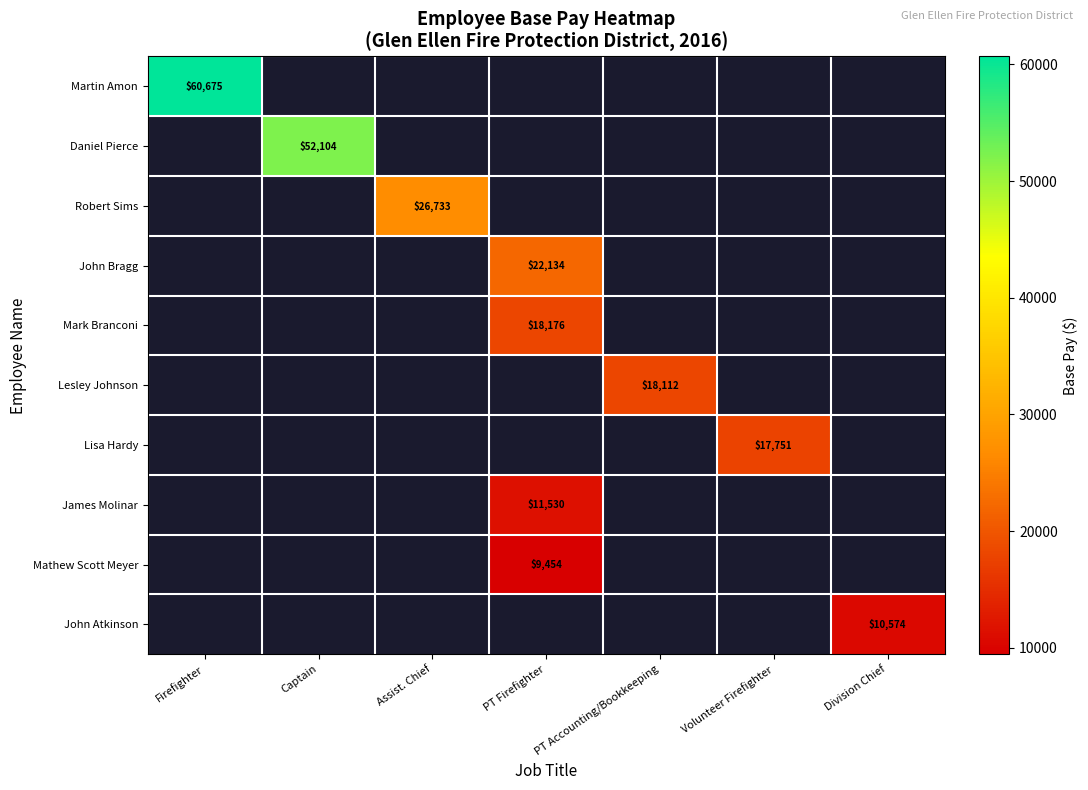

What is the total value across all series at Division Chief?

10574